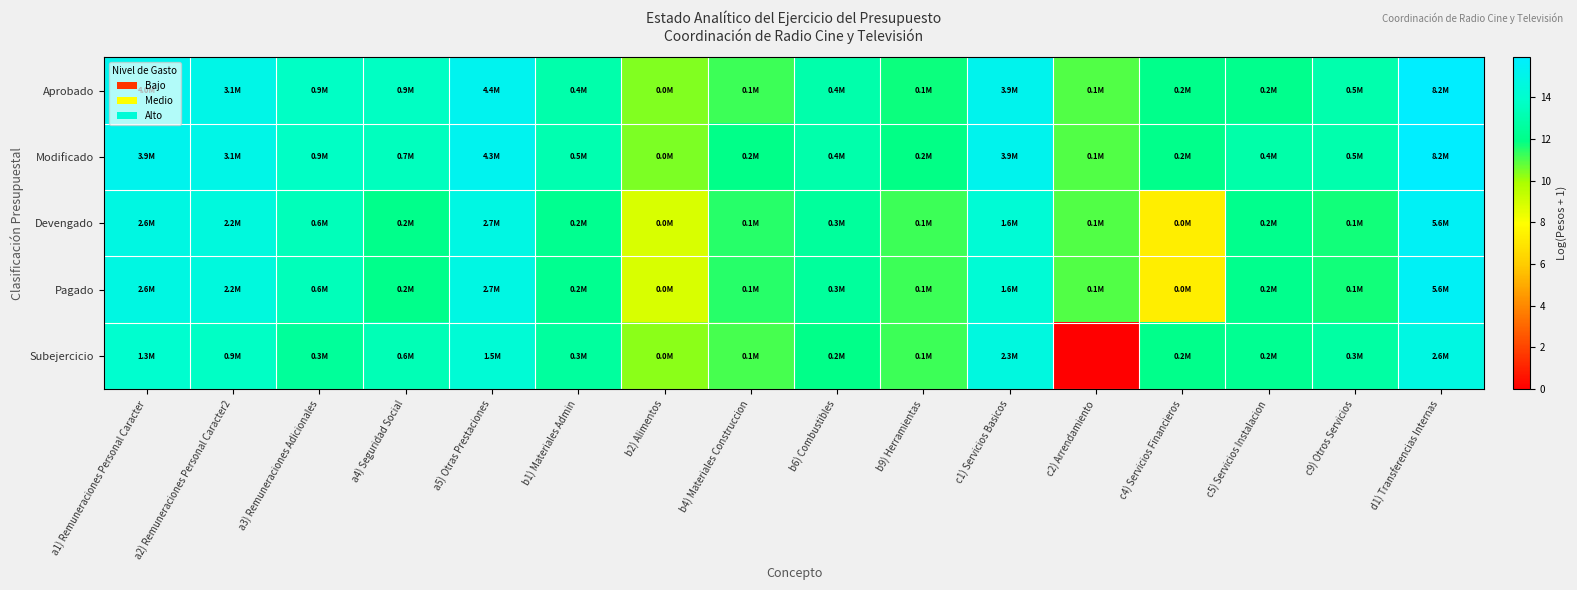

What is the difference between the highest and lowest values at a2) Remuneraciones Personal Caracter2?

1.2